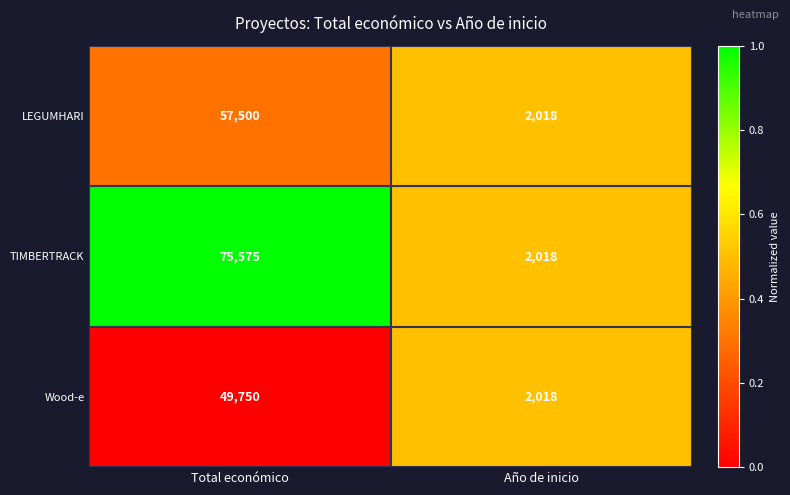

Is it true that LEGUMHARI equals 1226 at Año de inicio?

False